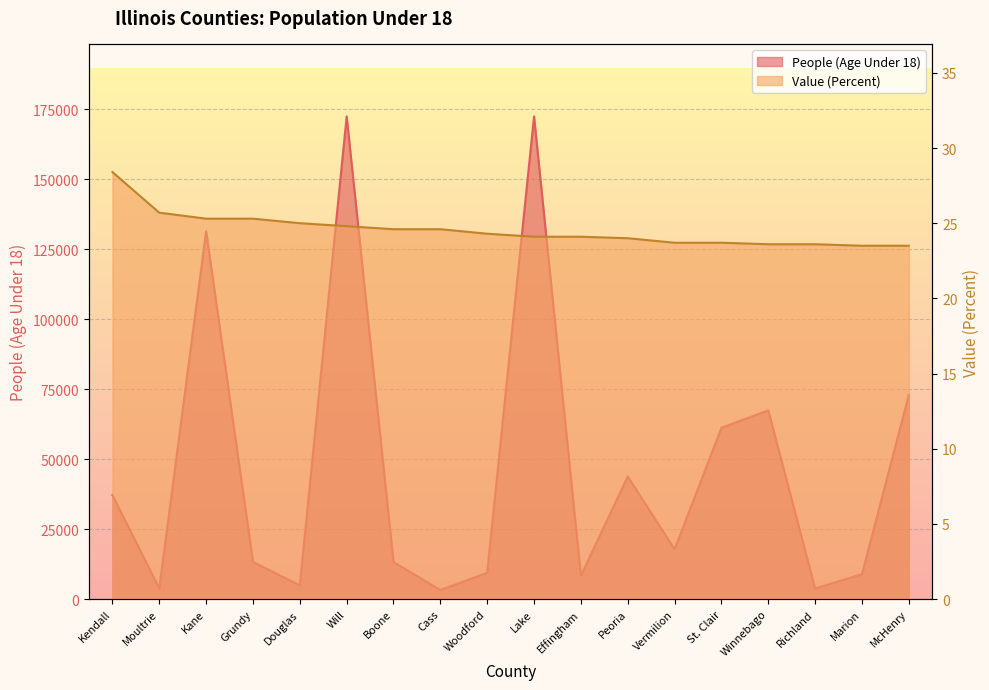

Is the value of Value (Percent) at Cass greater than the value of People (Age Under 18) at Will?

No